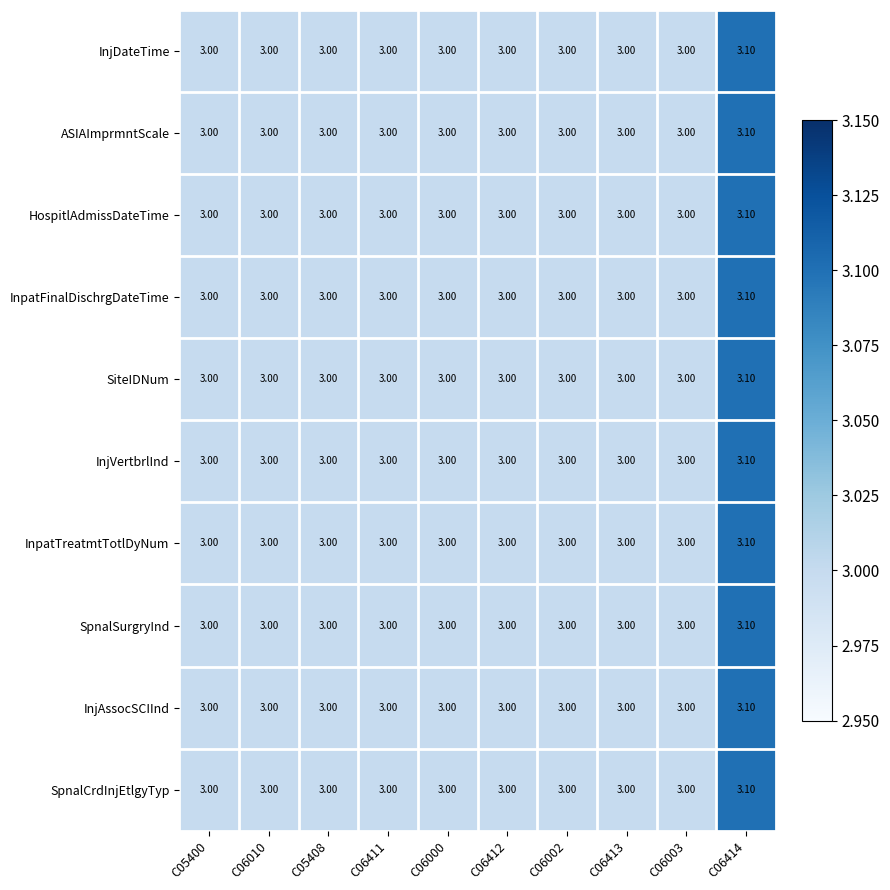

What is the sum of all ASIAImprmntScale values?

30.1